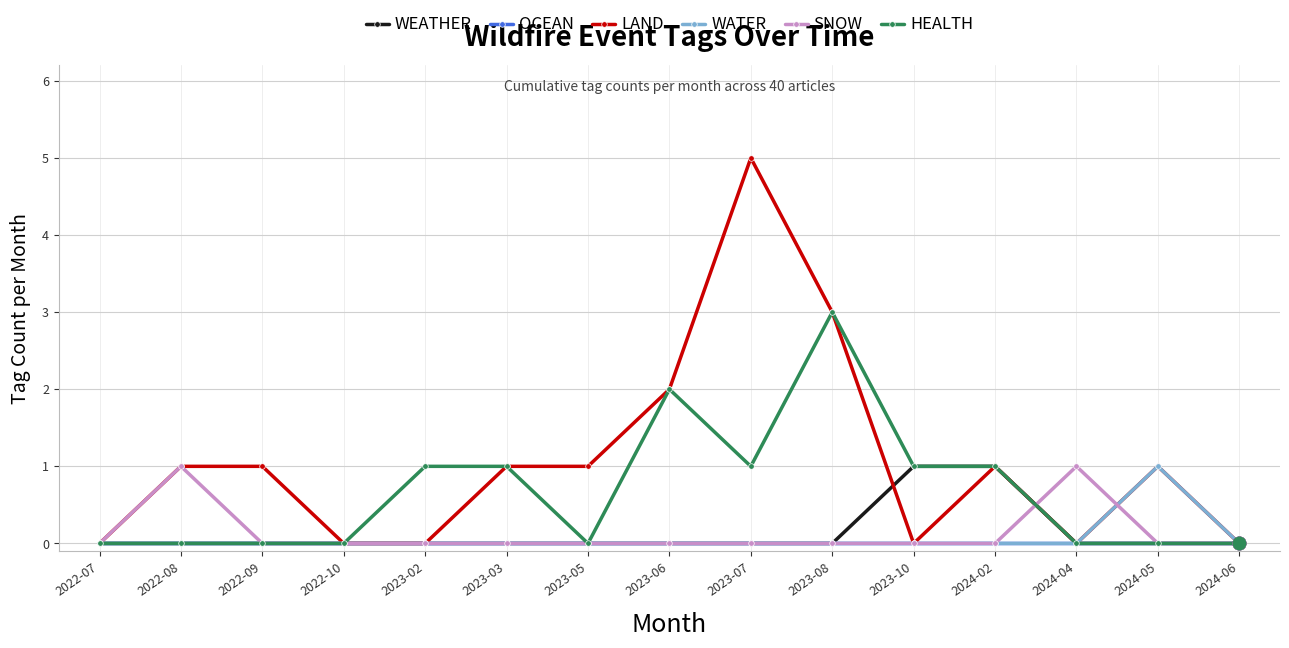

What are all the series names shown in the legend?

WEATHER, OCEAN, LAND, WATER, SNOW, HEALTH